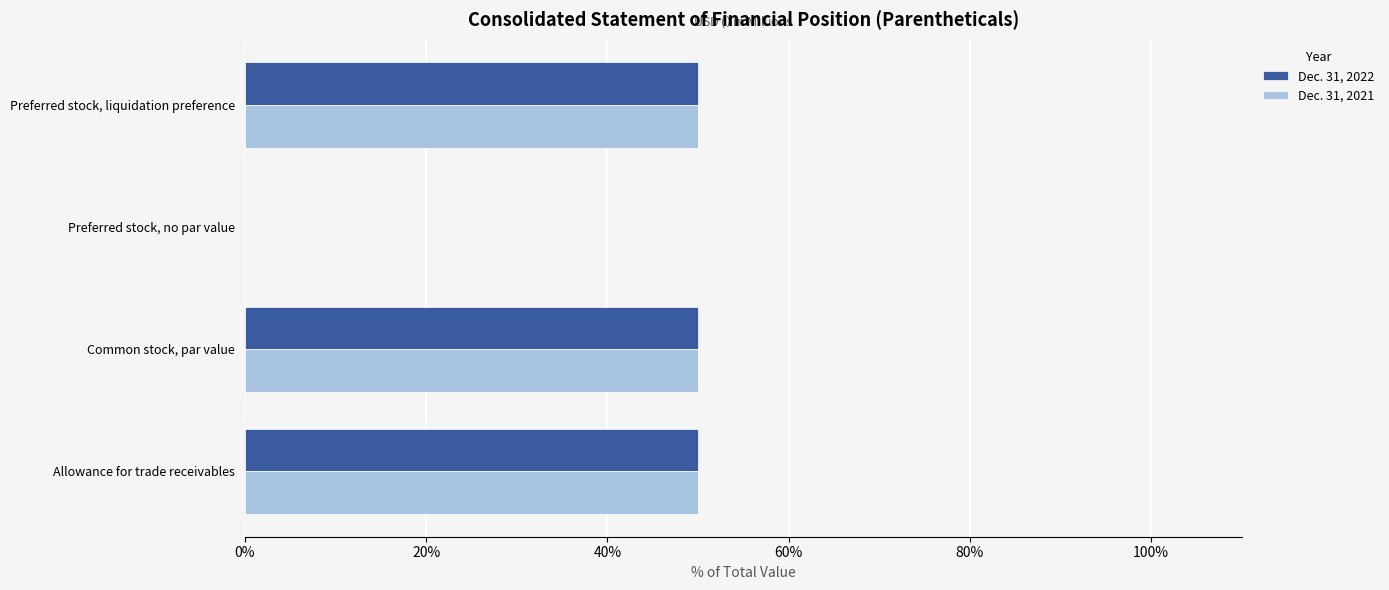

What are all the series names shown in the legend?

Dec. 31, 2022, Dec. 31, 2021